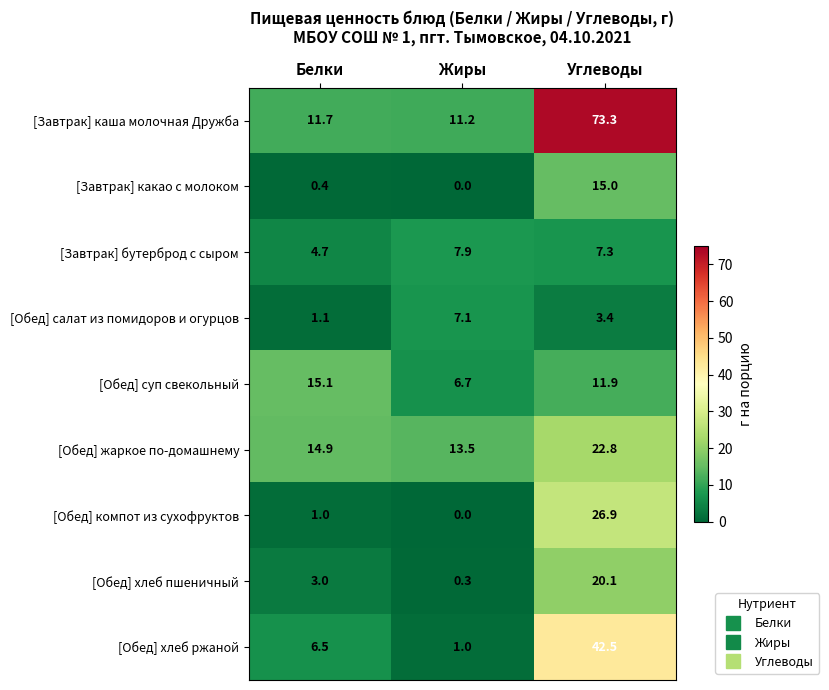

Which series has the largest total across all categories?

[Завтрак] каша молочная Дружба